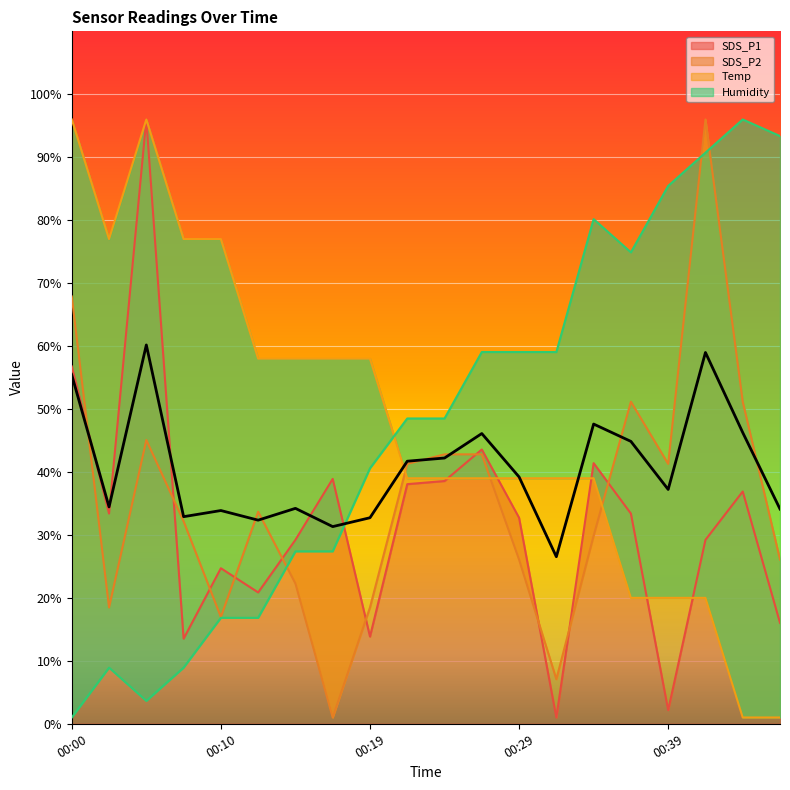

What is the average value of the SDS_P1 series?

32.0